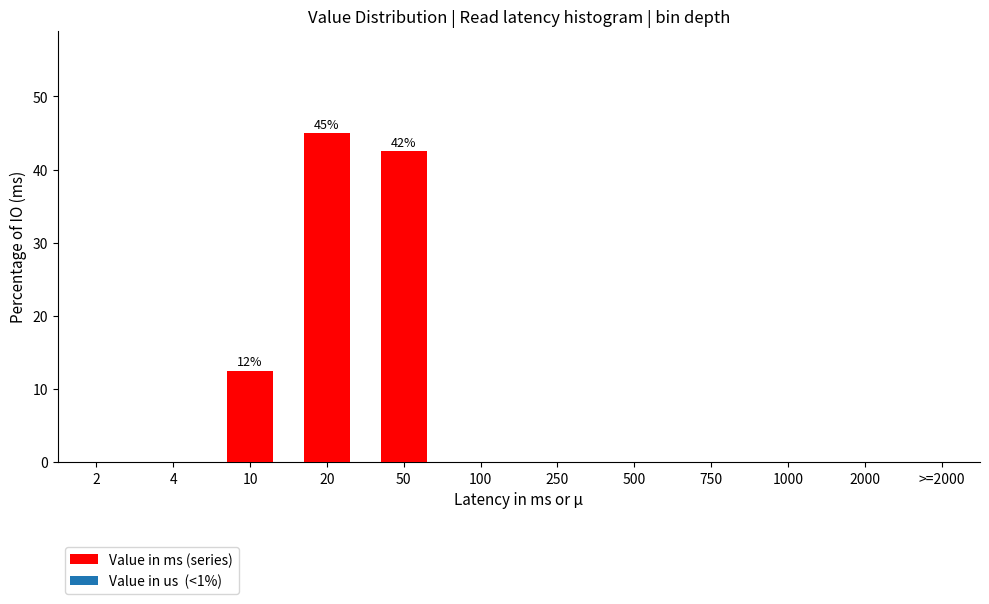

Reading right to left, list all the values displayed in this chart.

>=2000=0.0	2000=0.0	1000=0.0	750=0.0	500=0.0	250=0.0	100=0.0	50=42.5	20=45.0	10=12.5	4=0.0	2=0.0